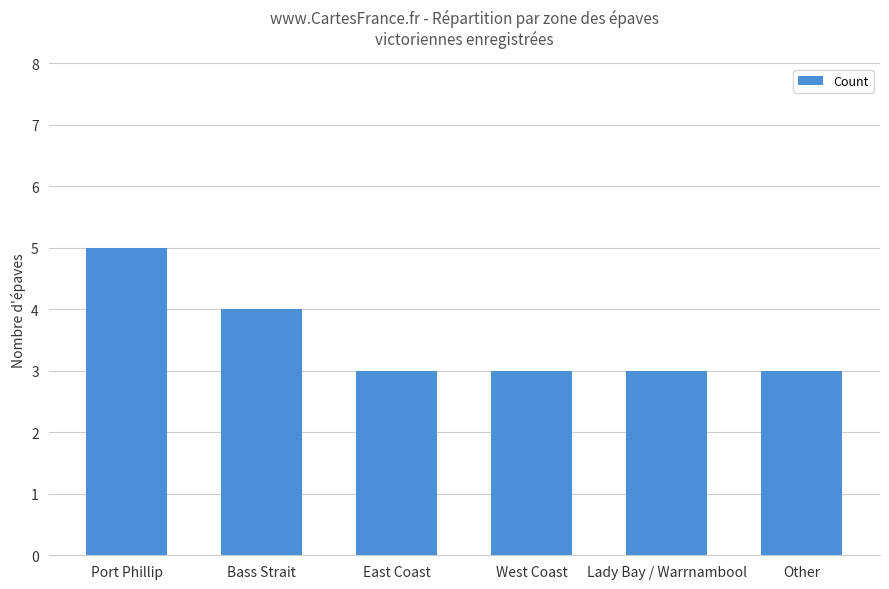

Reading left to right, list all the values displayed in this chart.

5	4	3	3	3	3